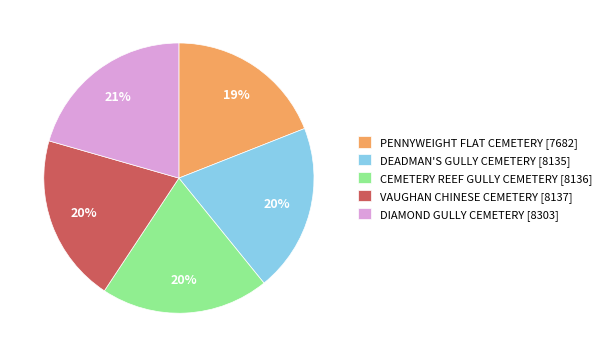

Approximately how many times larger is the value at VAUGHAN CHINESE CEMETERY [8137] compared to CEMETERY REEF GULLY CEMETERY [8136]?

1.0